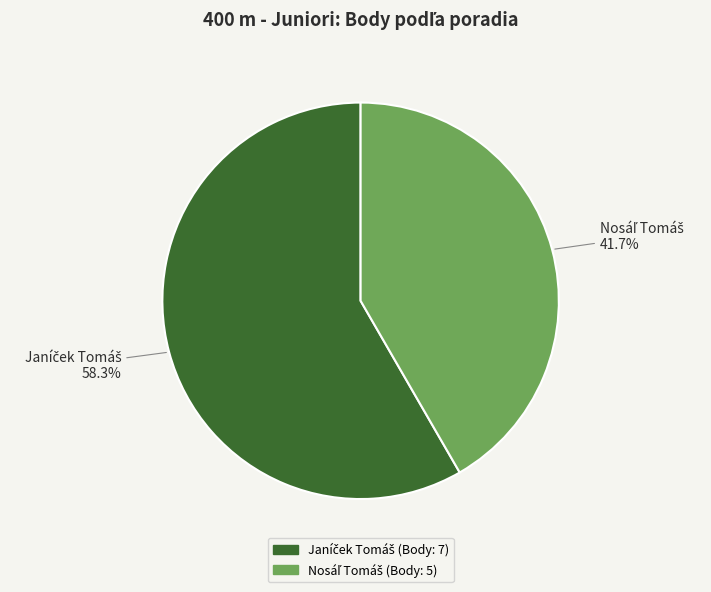

Does any single category account for the majority?

Yes